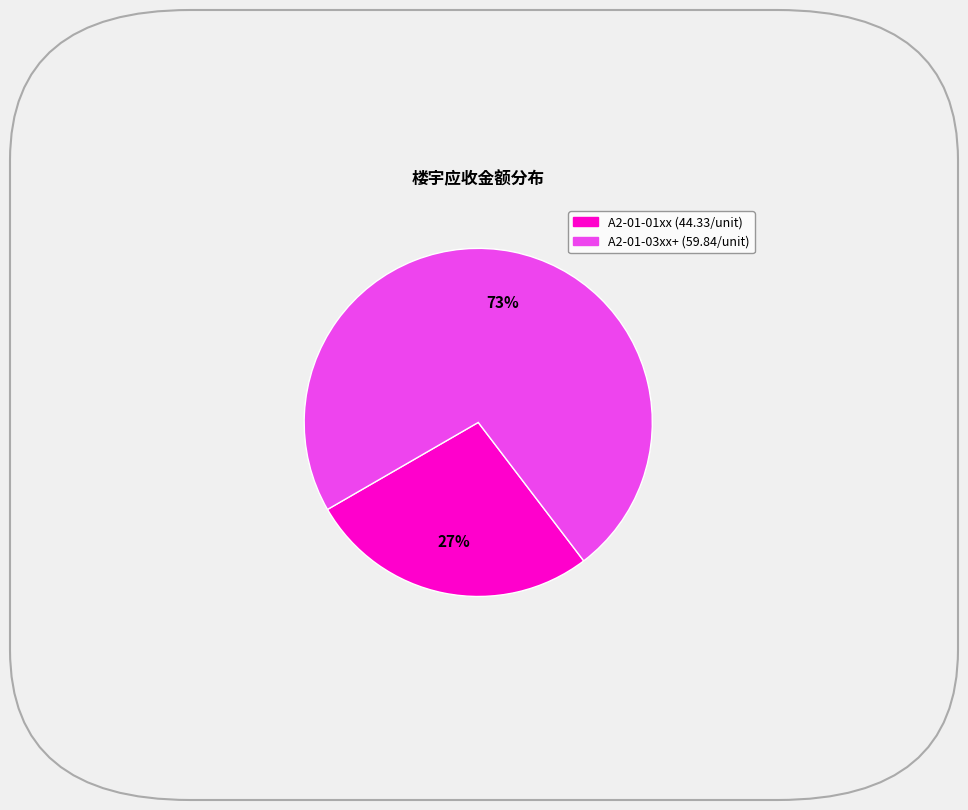

To the nearest percent, what is the average slice percentage?

50%